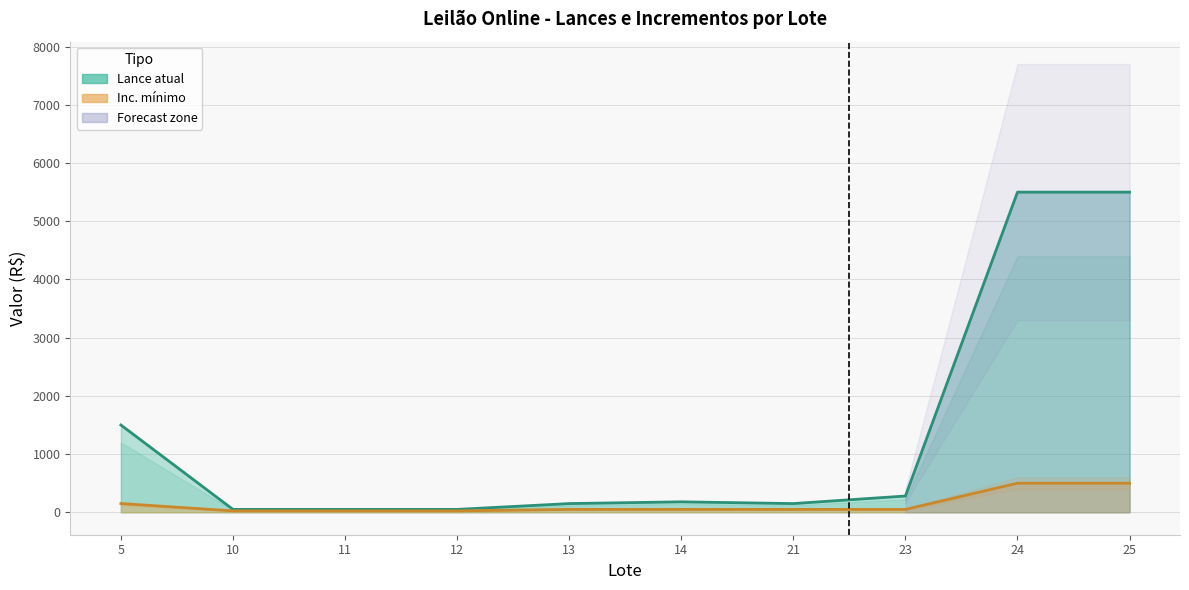

How many interior local valleys does the Lance atual series have?

1